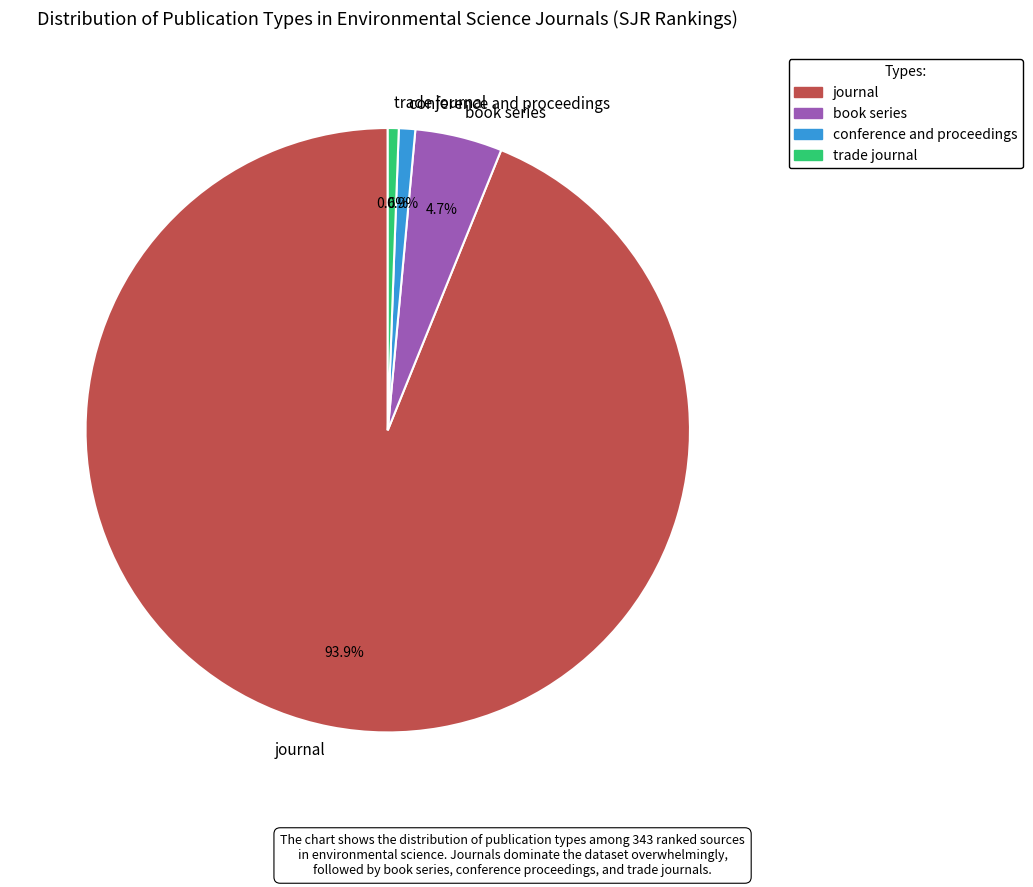

What is the ratio of the value at book series to the value at trade journal?

8.0